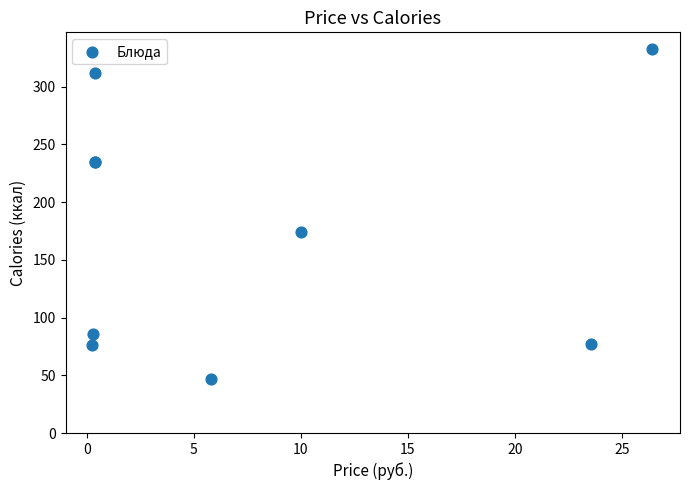

What Y value in the scatter plot is closest to 189?

174.2